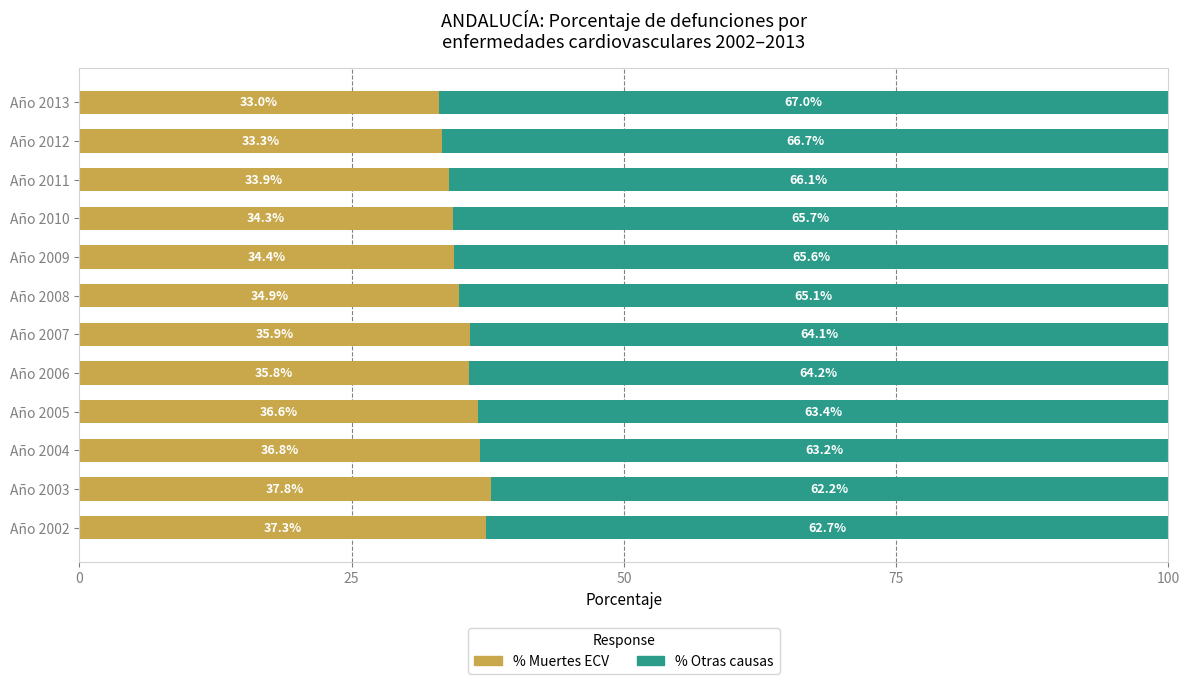

What is the difference between the second highest and minimum values in the % Muertes ECV series?

4.3